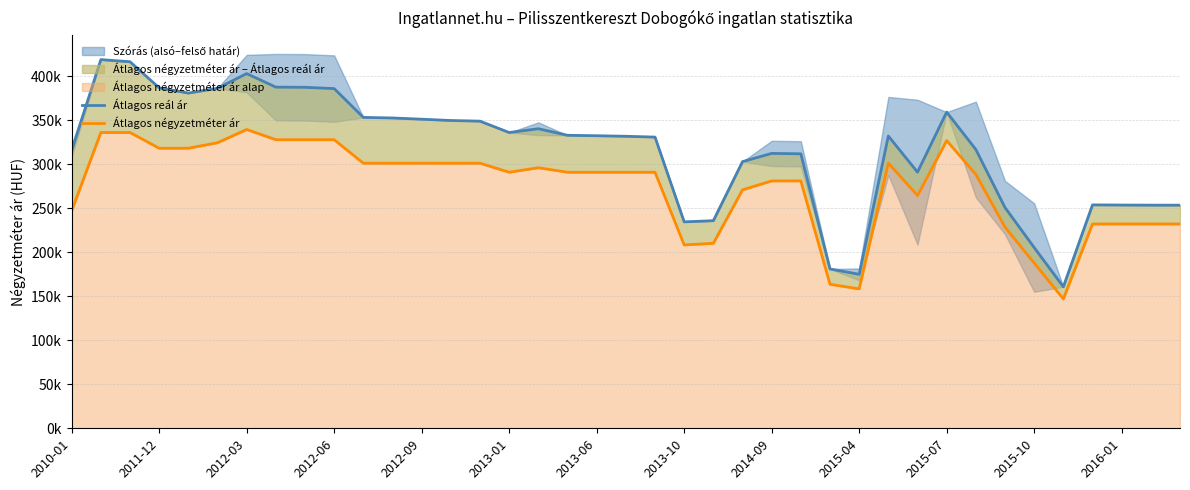

What is the sum of the Átlagos négyzetméter ár values at 19 and 2013-01?

615327